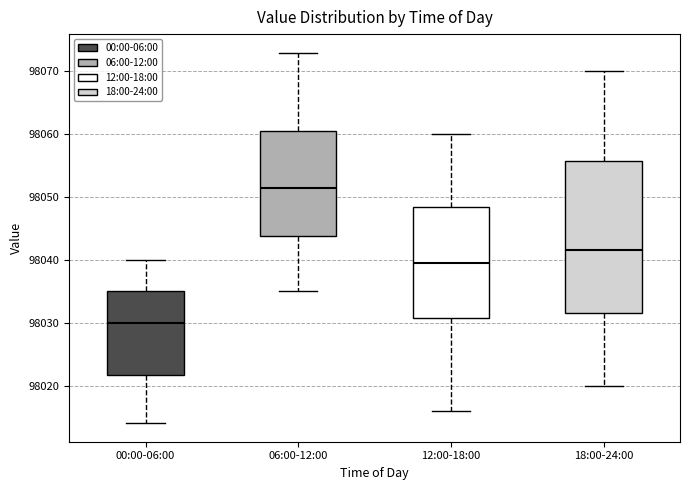

Reading left to right, read every box against the y-axis: the position of its median line, the range the box covers, and the ends of its whiskers. The values are not printed on the chart, so give them approximately, as read against the axis.

00:00-06:00: median 98030, box 98022 to 98035, whiskers 98014 to 98040
06:00-12:00: median 98052, box 98044 to 98061, whiskers 98035 to 98073
12:00-18:00: median 98040, box 98031 to 98049, whiskers 98016 to 98060
18:00-24:00: median 98042, box 98032 to 98056, whiskers 98020 to 98070